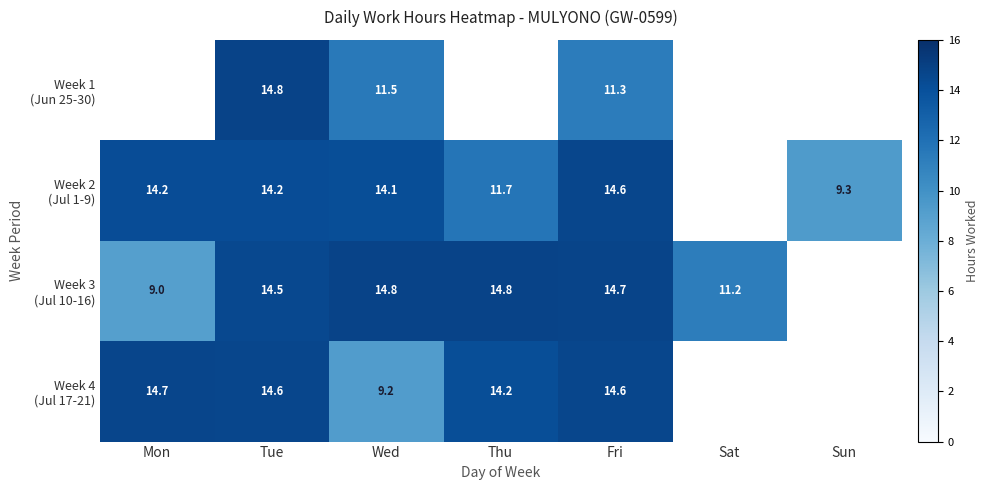

What is the lowest value of the Week 3 (Jul 10-16) series?

9.0